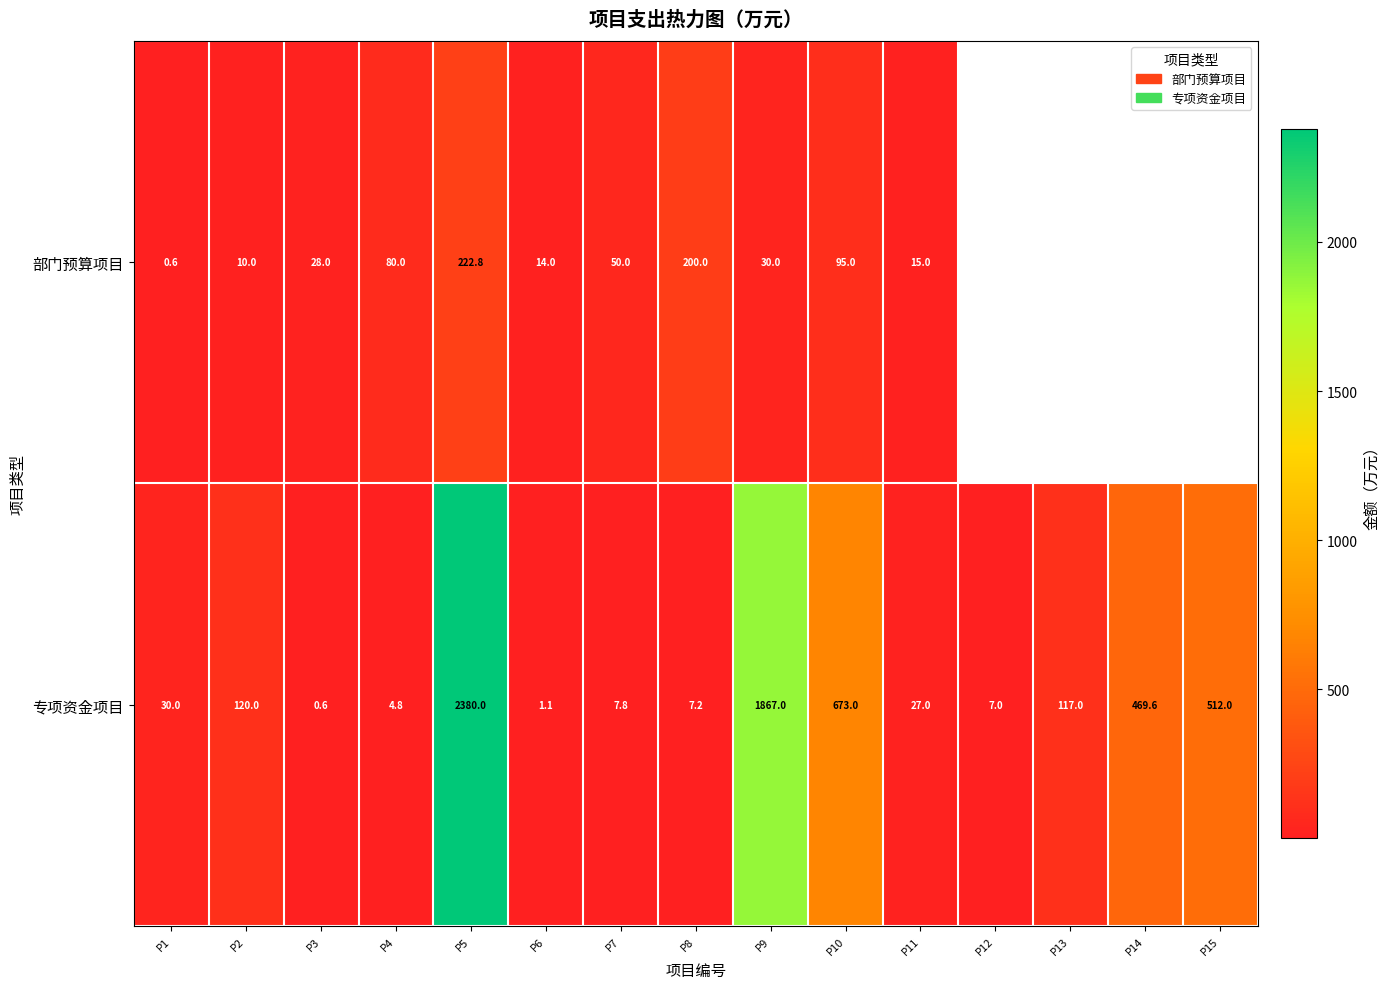

Is the value of 部门预算项目 at P4 greater than the value of 专项资金项目 at P12?

Yes